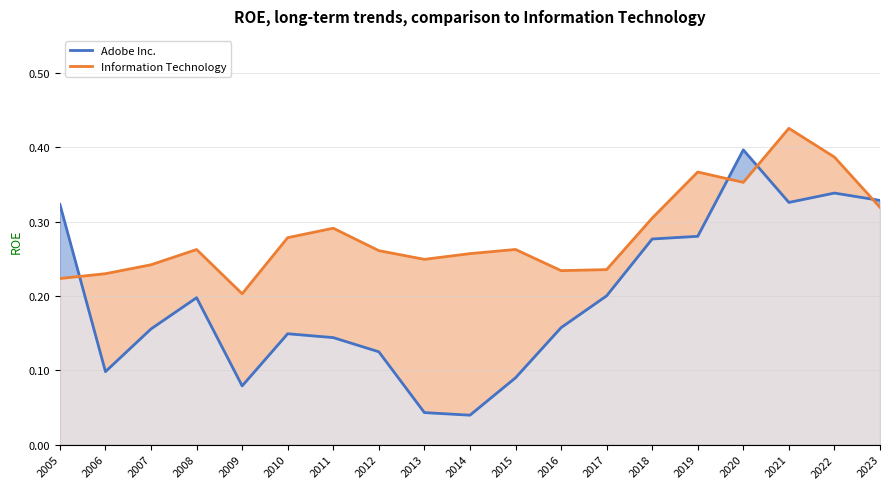

Rank the series at 2010 from highest to lowest value.

Information Technology, Adobe Inc.